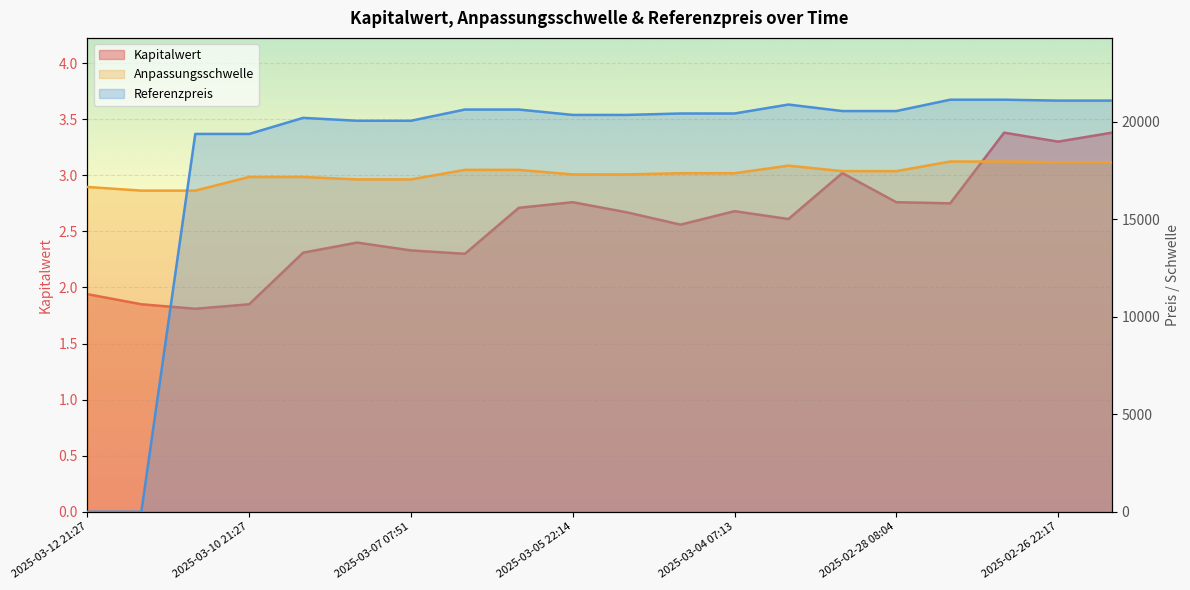

List the series in order of their peak value, highest first.

Referenzpreis, Anpassungsschwelle, Kapitalwert